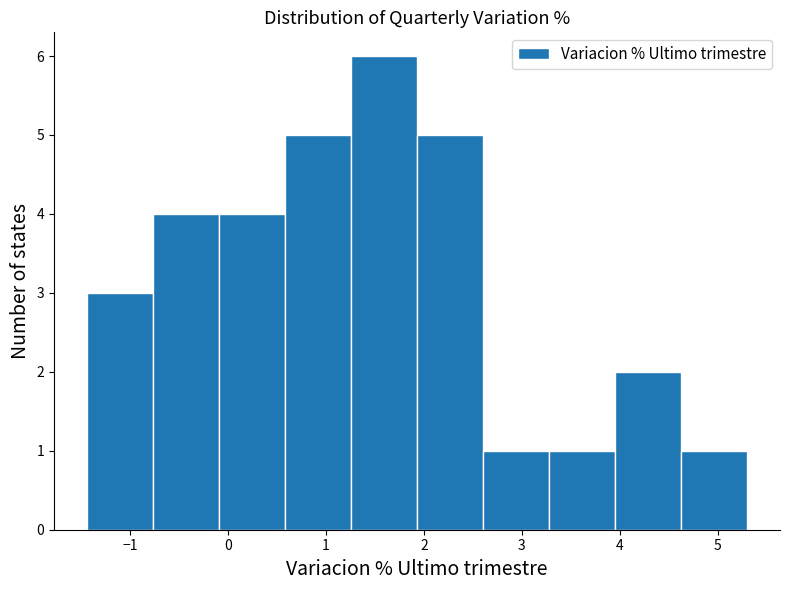

Reading left to right, transcribe this chart: for each bar, give the range it covers on the x-axis and its height. Neither the bar edges nor the heights are printed on the chart, so give them approximately, as read against the axes.

-1.4 to -0.8: 3
-0.8 to -0.1: 4
-0.1 to 0.6: 4
0.6 to 1.3: 5
1.3 to 1.9: 6
1.9 to 2.6: 5
2.6 to 3.3: 1
3.3 to 4.0: 1
4.0 to 4.6: 2
4.6 to 5.3: 1